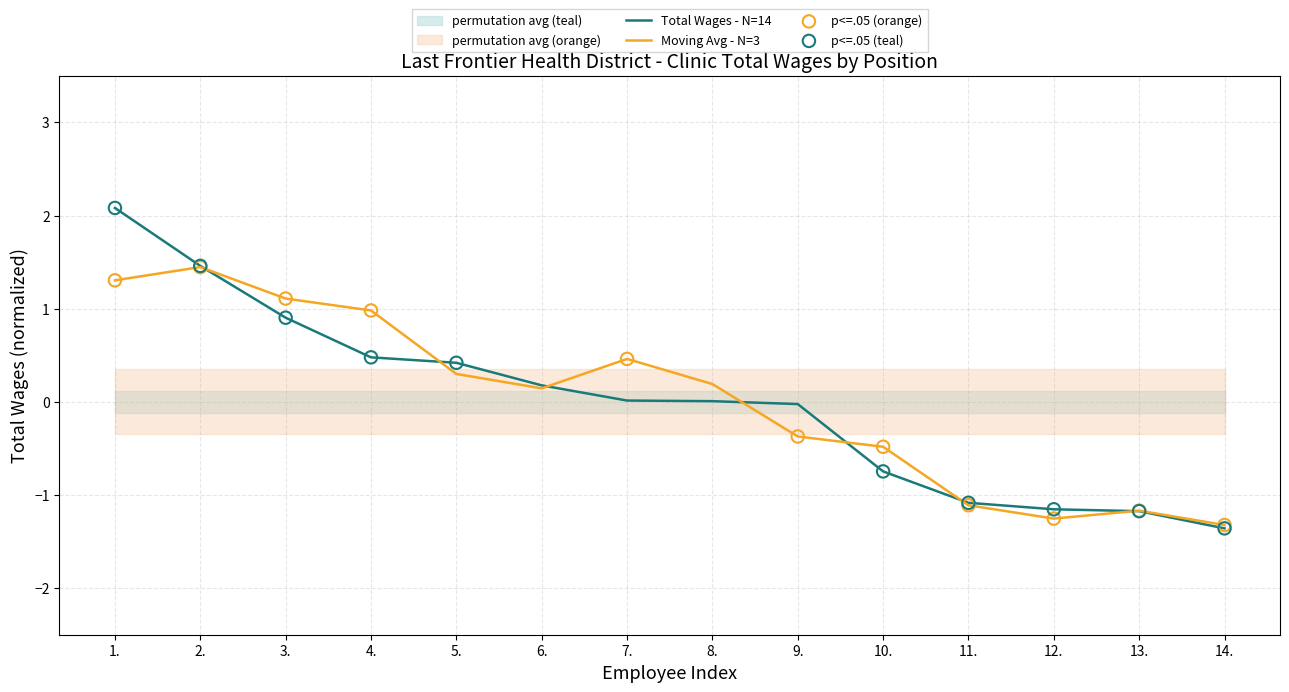

Between 8. and 4., which is larger?

4.